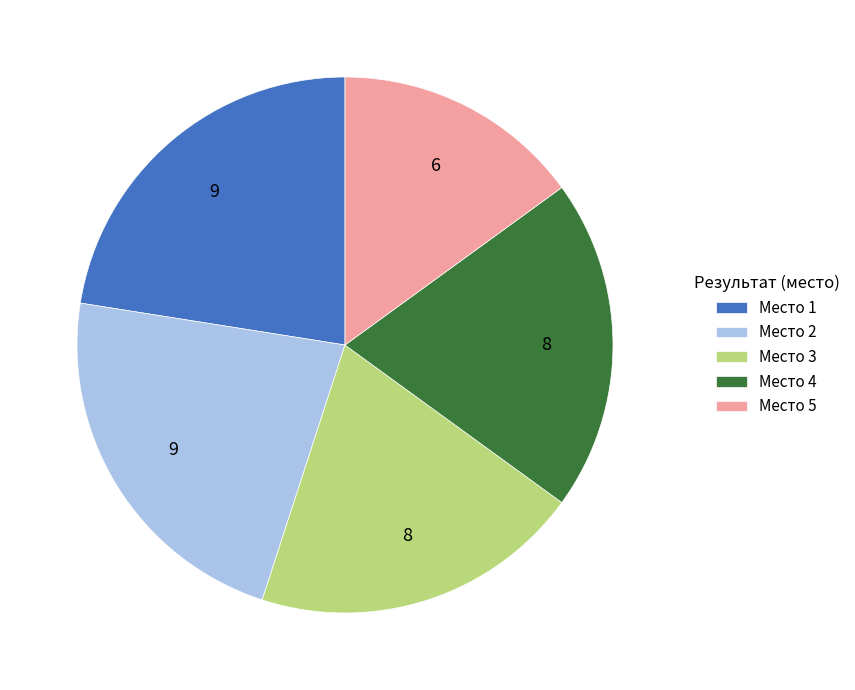

How many segments does this pie chart have?

5